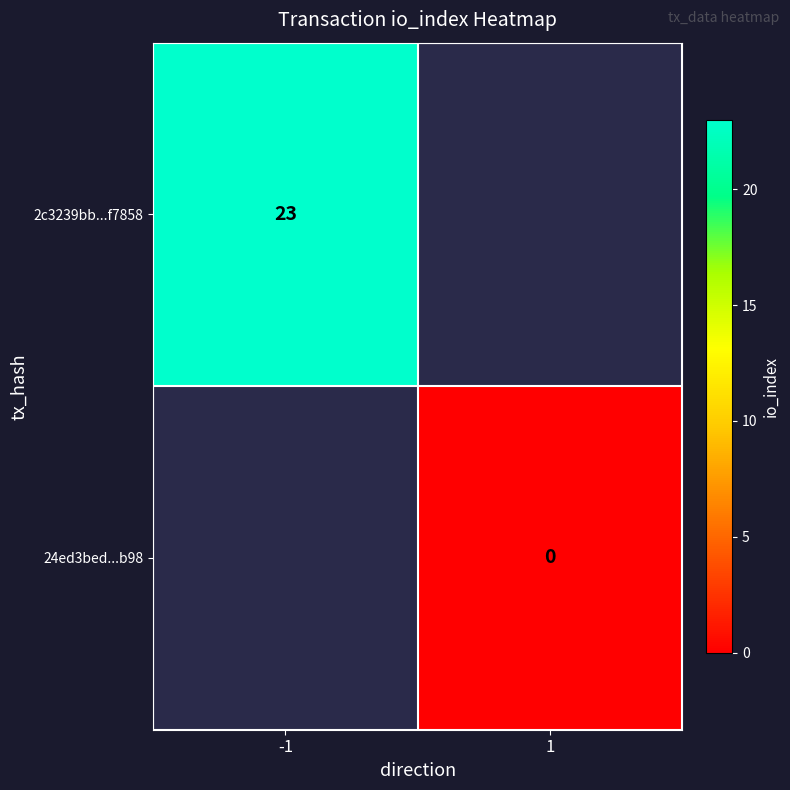

The 2c3239bb...f7858 series shows 23 at -1. True or false?

True